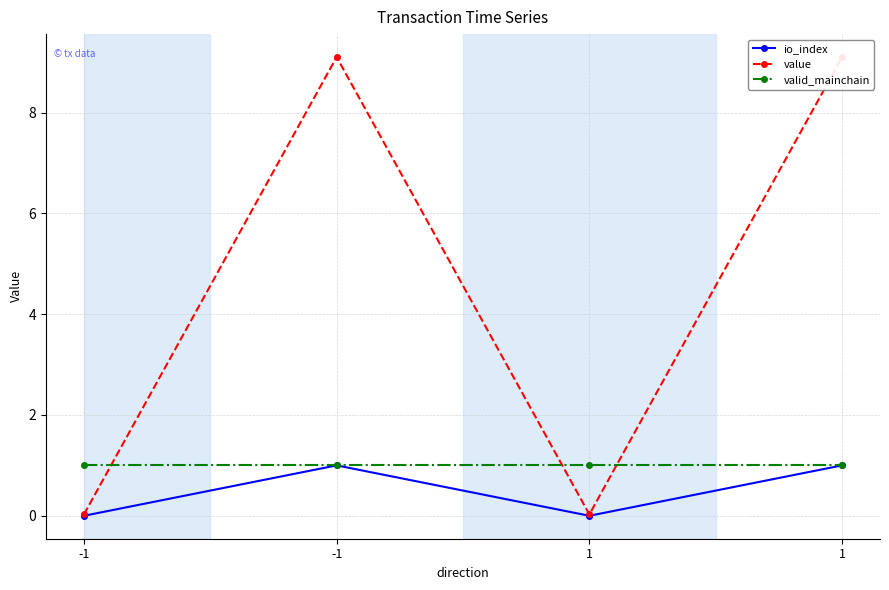

Between -1 and 1, which series saw the biggest shift?

value